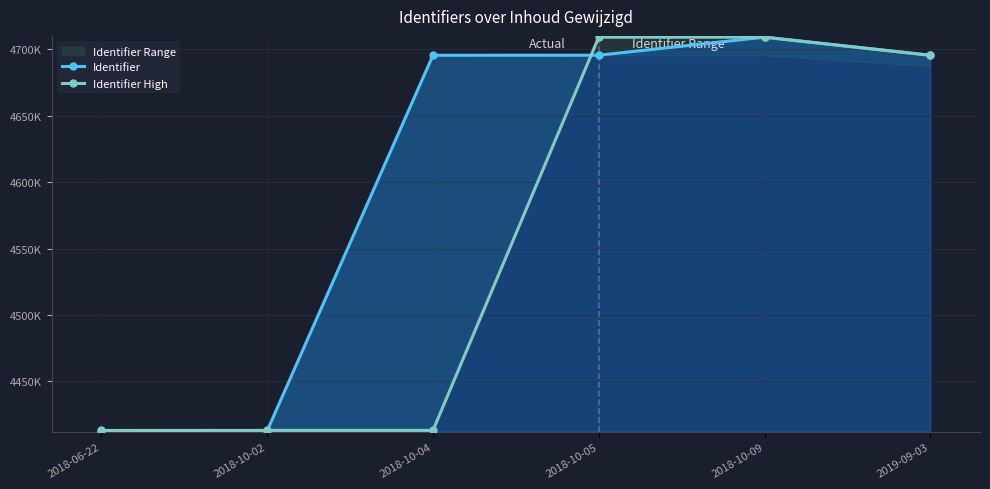

At which label does Identifier reach its minimum?

2018-06-22